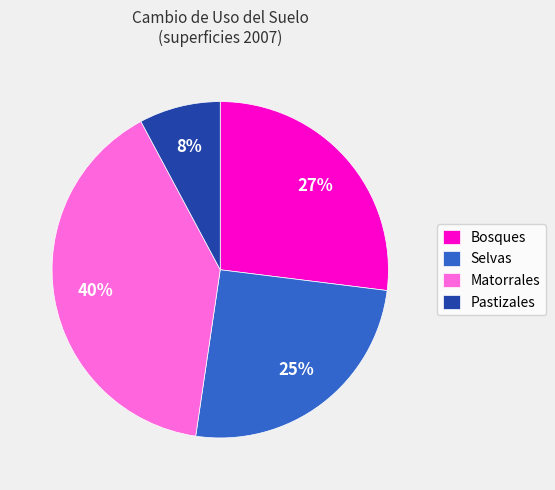

Combined, do Bosques and Matorrales account for over 50%?

Yes